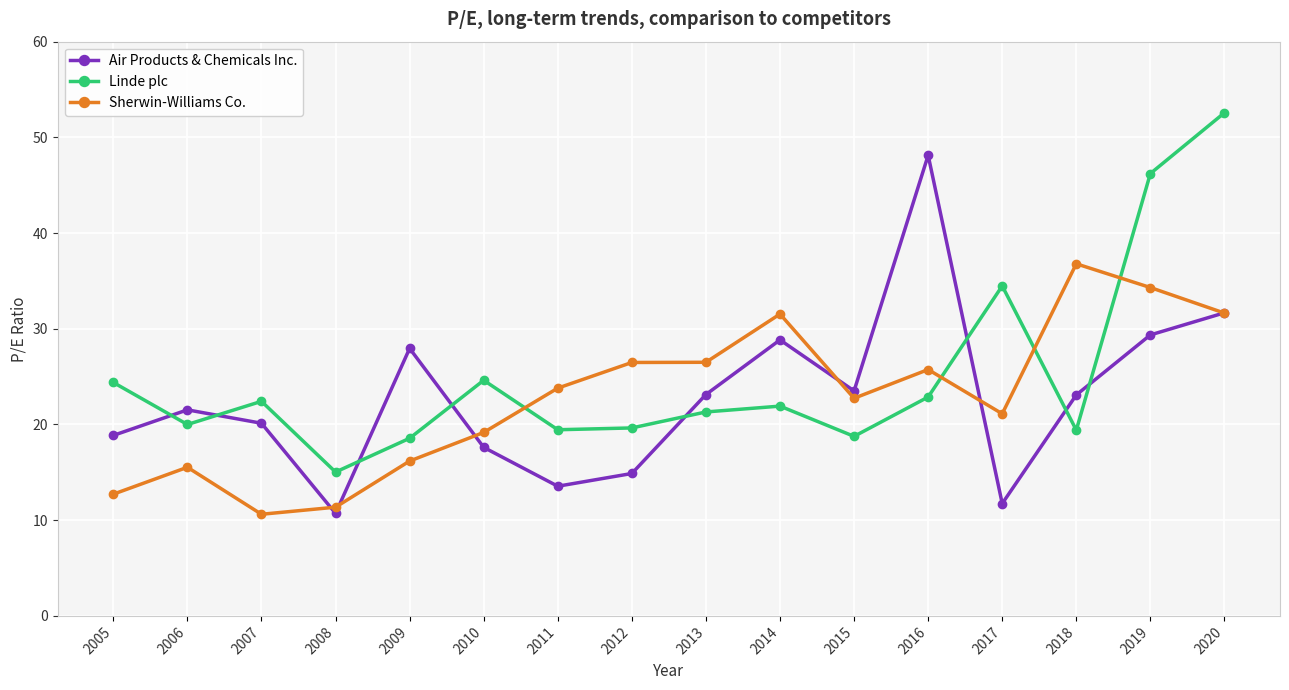

What is the approximate value of Air Products & Chemicals Inc. at 2007?

20.1